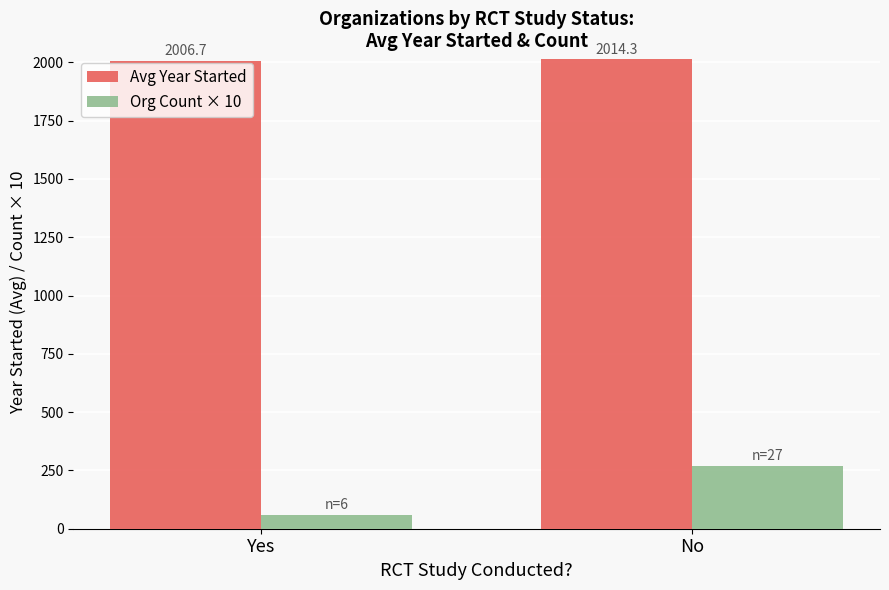

Where is Org Count × 10 nearest to the value 165?

Yes